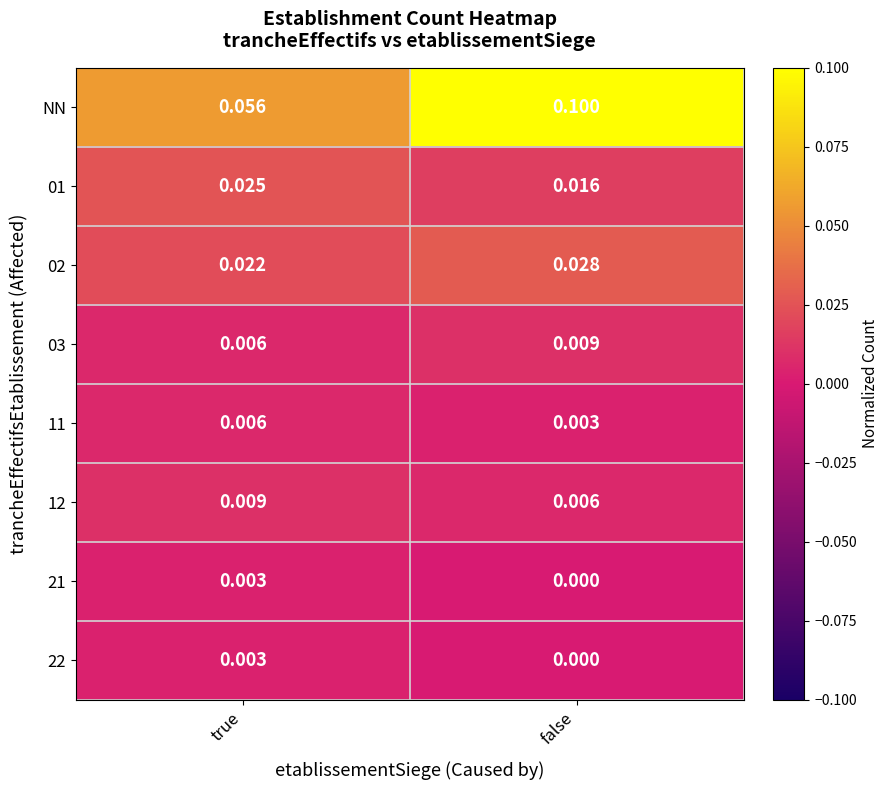

List the labels in order of 21 value, largest first.

true, false